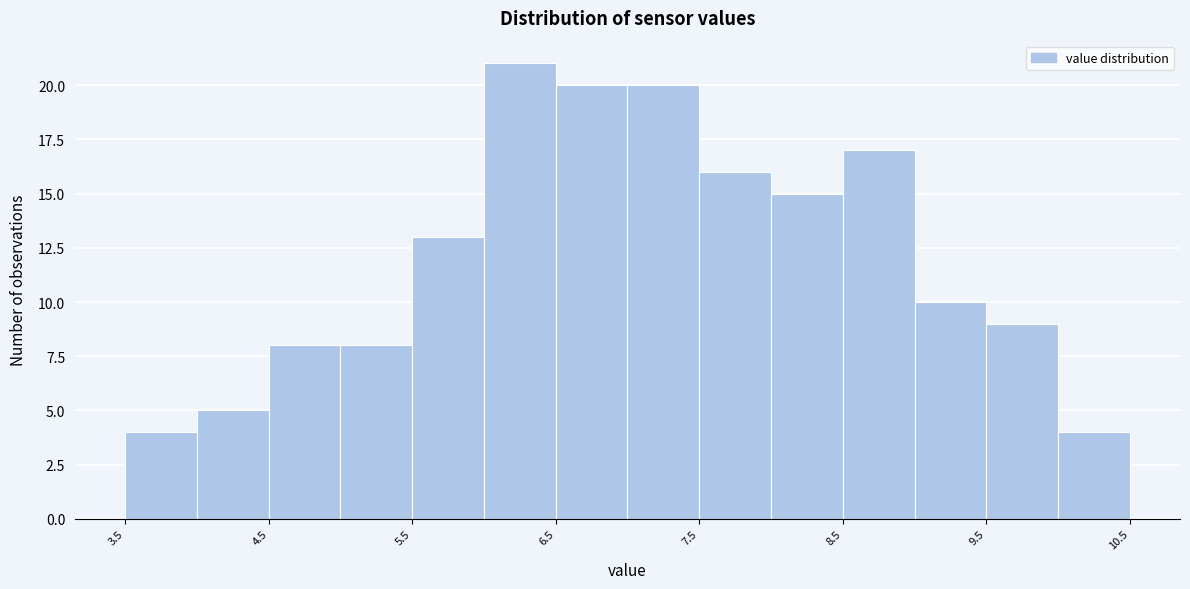

Which range on the x-axis has the tallest bar?

6.0 to 6.5